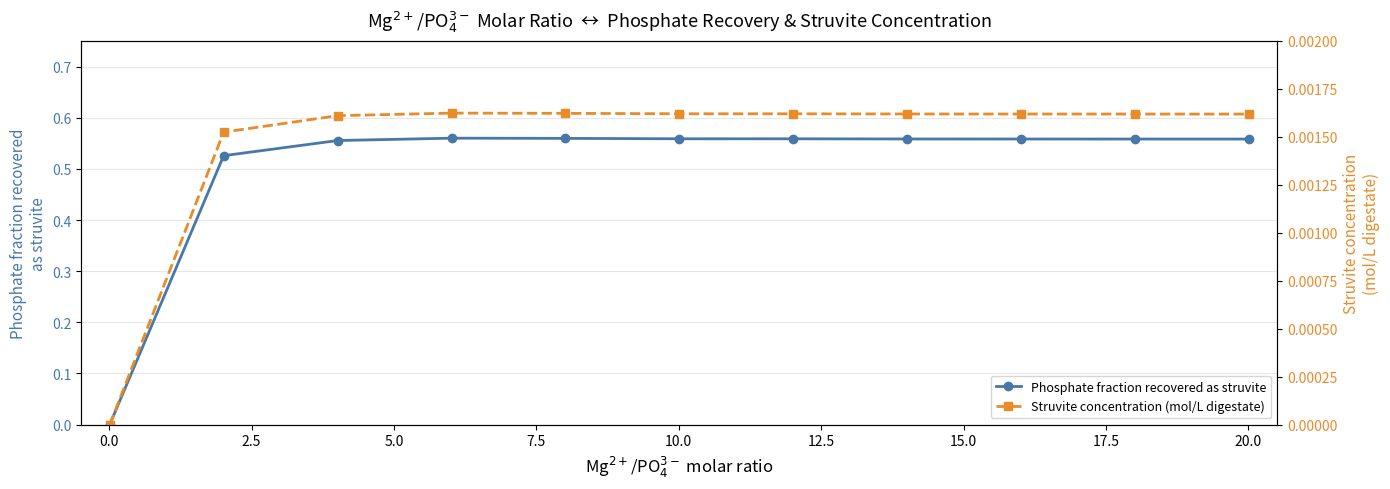

True or false: Struvite concentration (mol/L digestate) and Phosphate fraction recovered as struvite intersect in this chart.

False